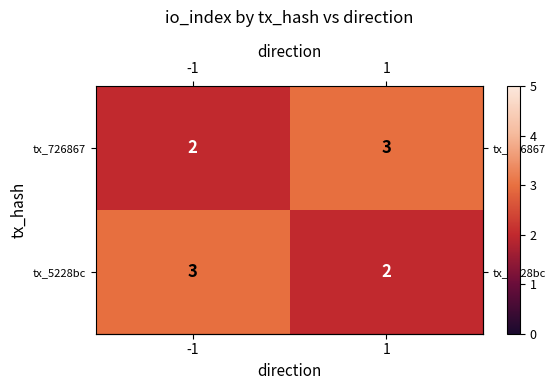

The tx_5228bc series shows 4 at -1. True or false?

False